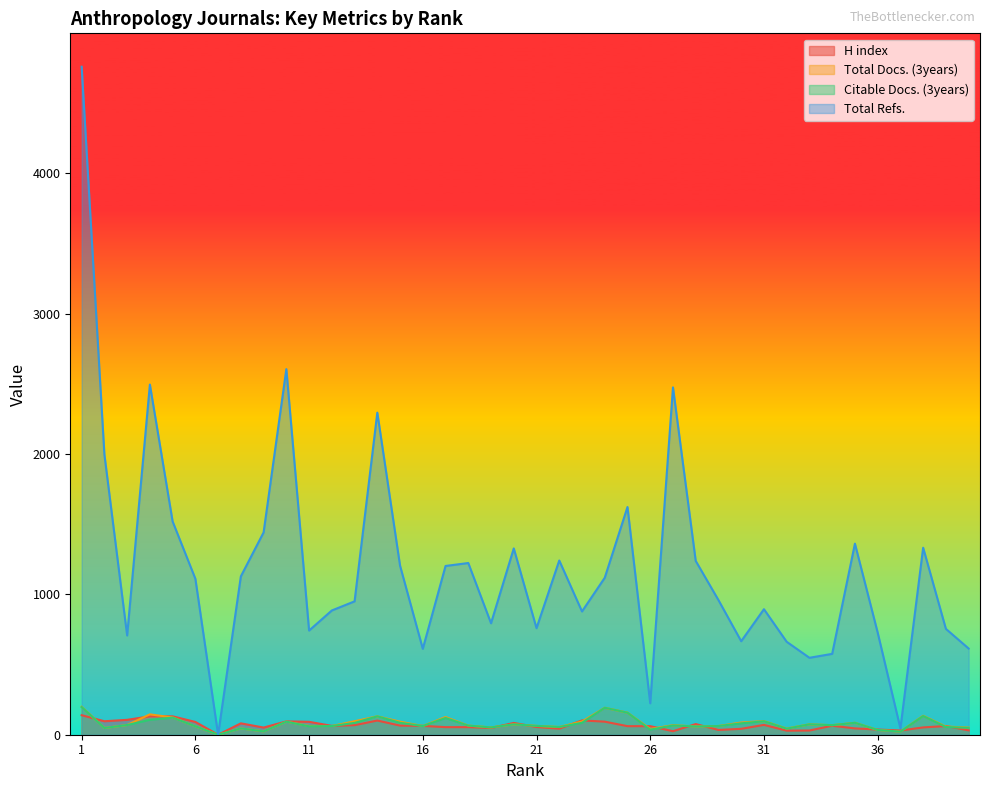

Reading left to right, extract all data points from this chart.

H index: 139	96	106	131	131	91	0	81	51	95	92	63	68	101	65	63	54	54	48	84	55	43	102	93	61	61	25	76	34	42	70	29	30	64	45	37	30	52	62	31
Total Docs. (3years): 199	48	69	145	123	60	0	45	24	93	62	62	96	131	93	62	126	65	52	74	63	55	94	192	157	41	68	59	62	87	97	44	74	68	85	34	22	135	58	51
Citable Docs. (3years): 197	48	69	106	122	60	0	45	24	93	60	62	84	131	85	62	119	65	52	74	63	55	85	192	157	36	66	59	62	81	96	43	74	68	85	34	22	133	55	49
Total Refs.: 4758	1996	707	2494	1519	1111	0	1128	1441	2604	742	885	950	2294	1204	612	1202	1223	794	1327	759	1241	878	1118	1622	224	2474	1238	959	666	894	662	548	576	1361	728	45	1332	754	614